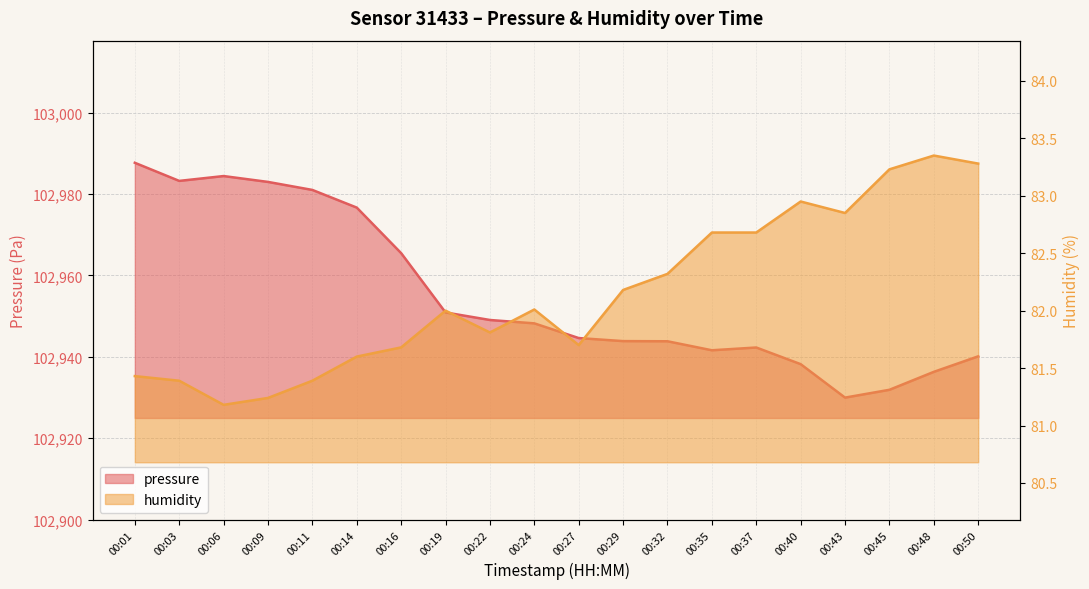

Which category has the lowest value in the pressure series?

00:43